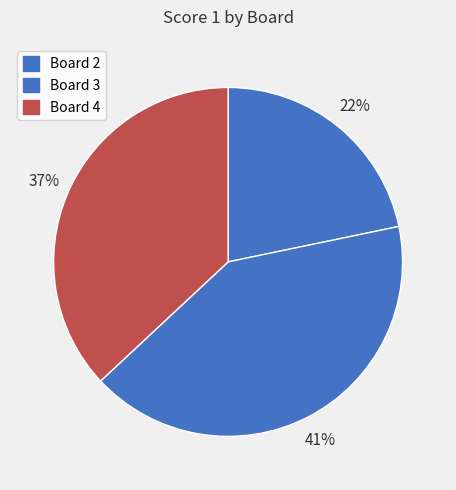

What percentage is the Board 3 slice, to the nearest percent?

41%